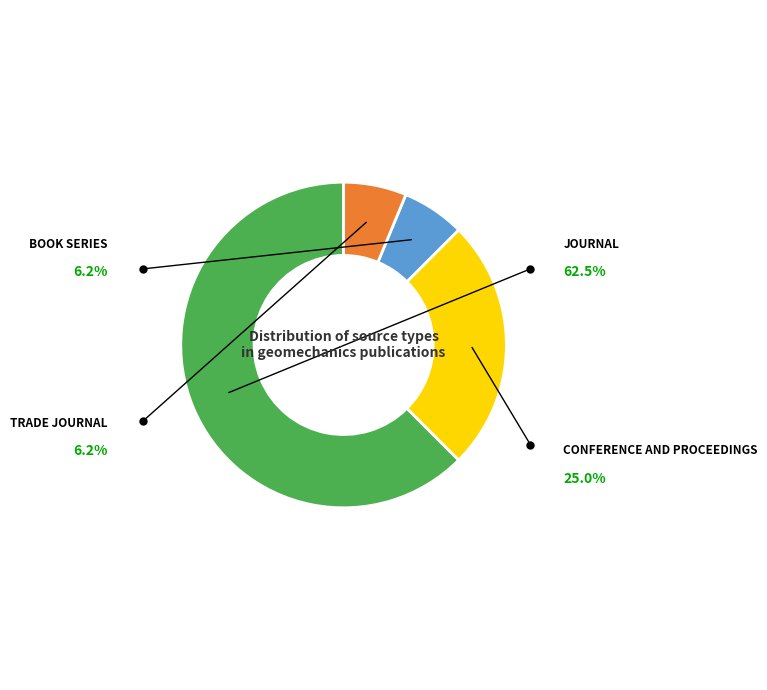

Does any single category account for the majority?

Yes